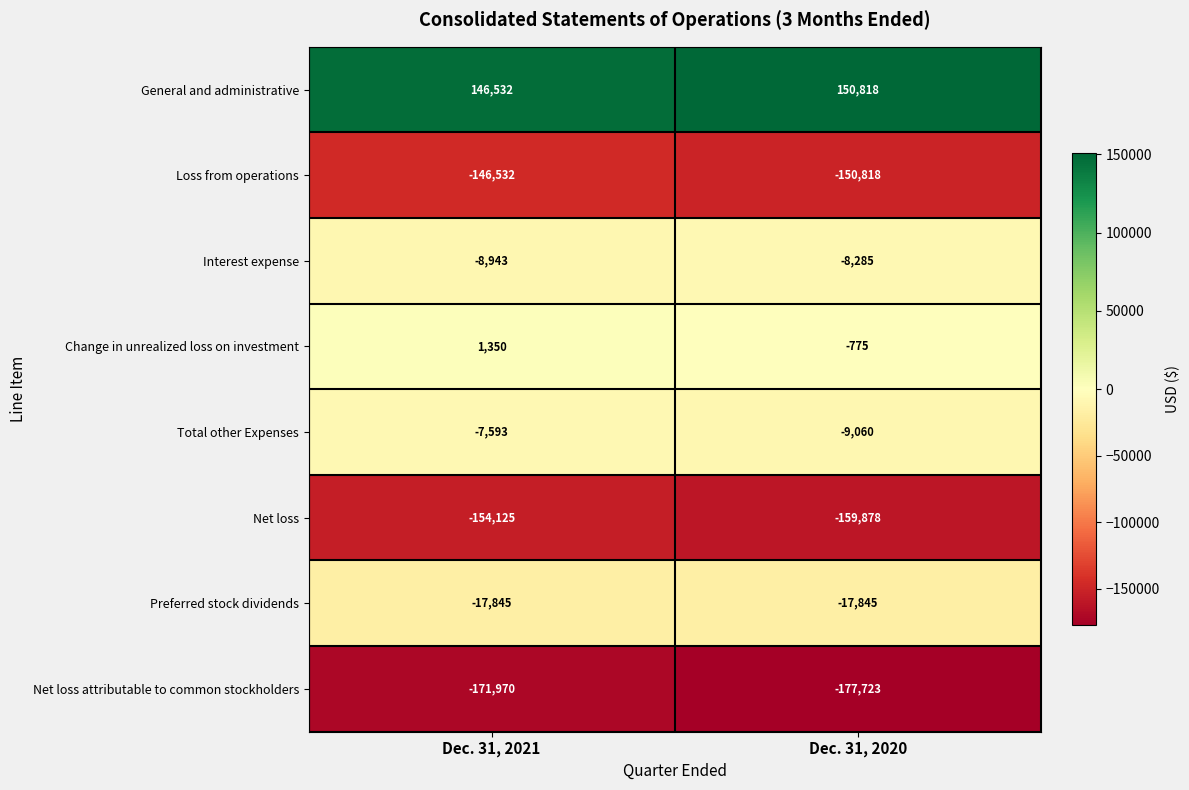

What is the spread (max minus min) of values at Dec. 31, 2020?

328541